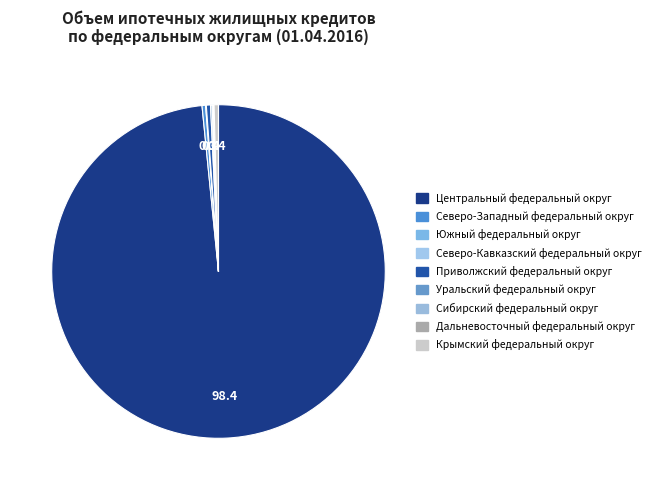

Which has a higher value, Крымский федеральный округ or Сибирский федеральный округ?

Крымский федеральный округ